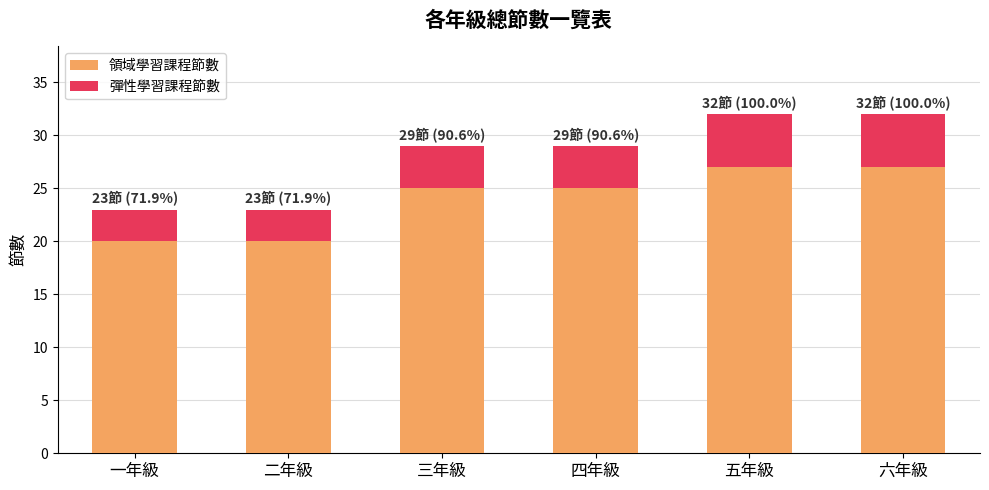

What is the sum of the 領域學習課程節數 values at 一年級 and 六年級?

47